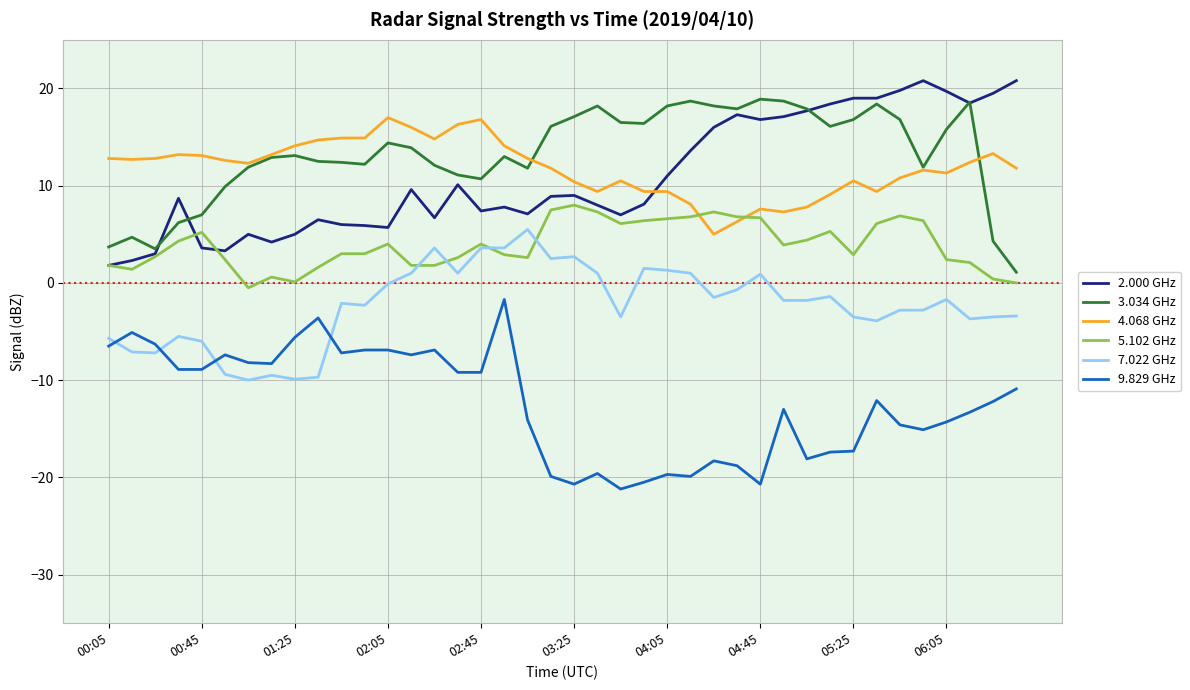

What is the sum of all 7.022 GHz values?

-91.3